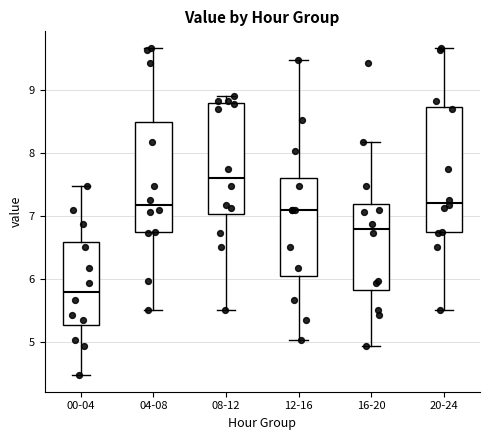

Which box's median line is the lowest?

00-04